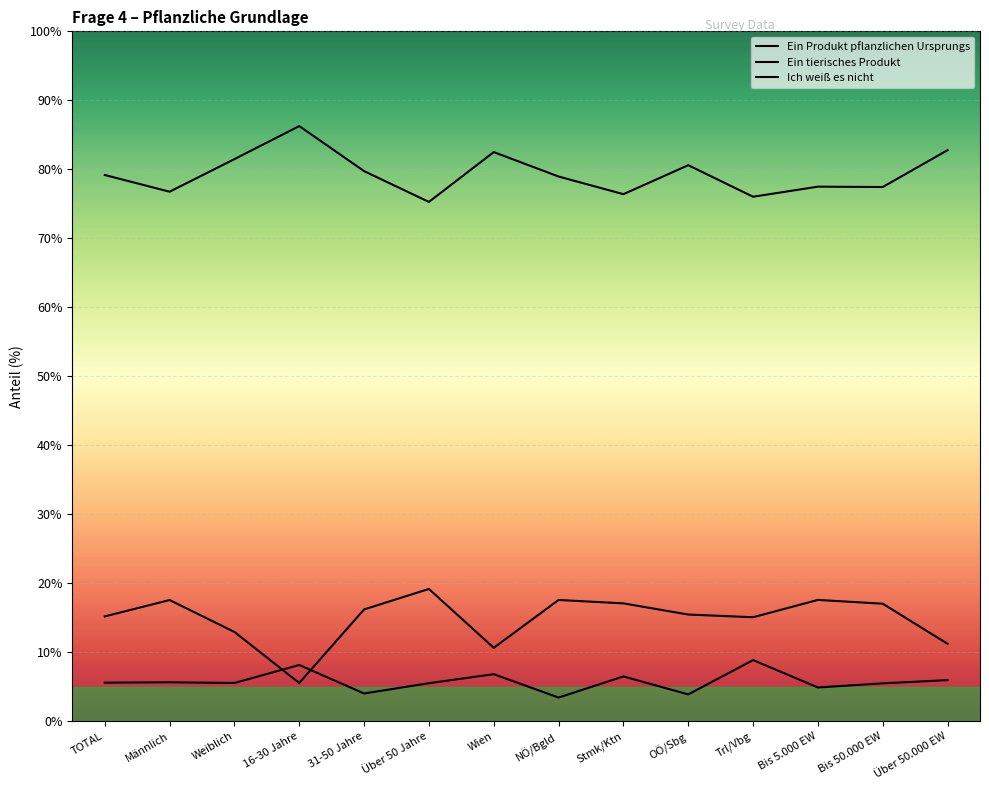

Which series has the largest total across all categories?

Ein Produkt pflanzlichen Ursprungs